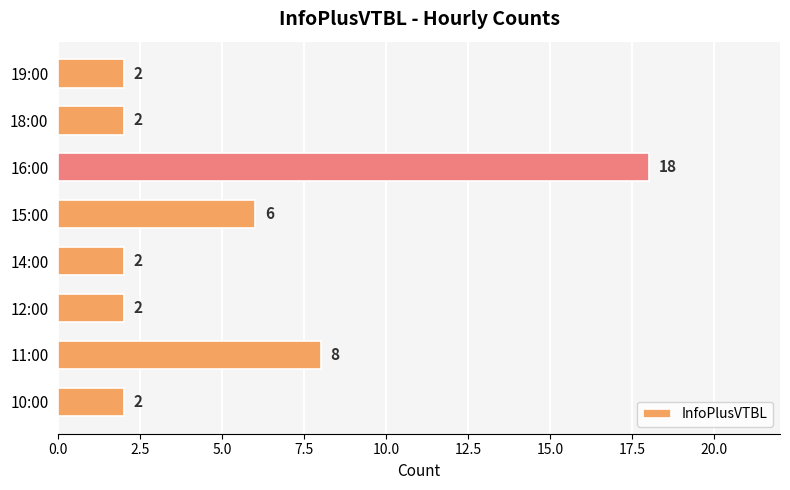

Reading bottom to top, what are all the values shown in this chart?

10:00=2	11:00=8	12:00=2	14:00=2	15:00=6	16:00=18	18:00=2	19:00=2